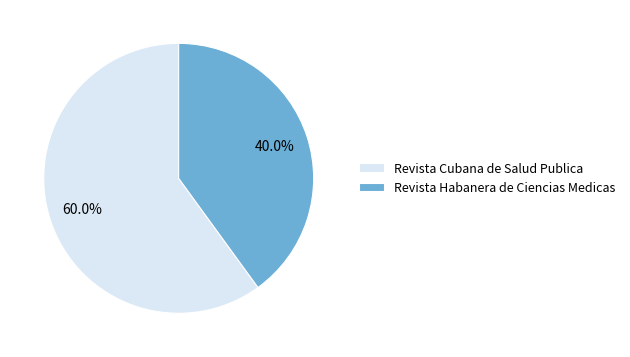

The Revista Cubana de Salud Publica slice represents 60% of the pie. True or false?

True